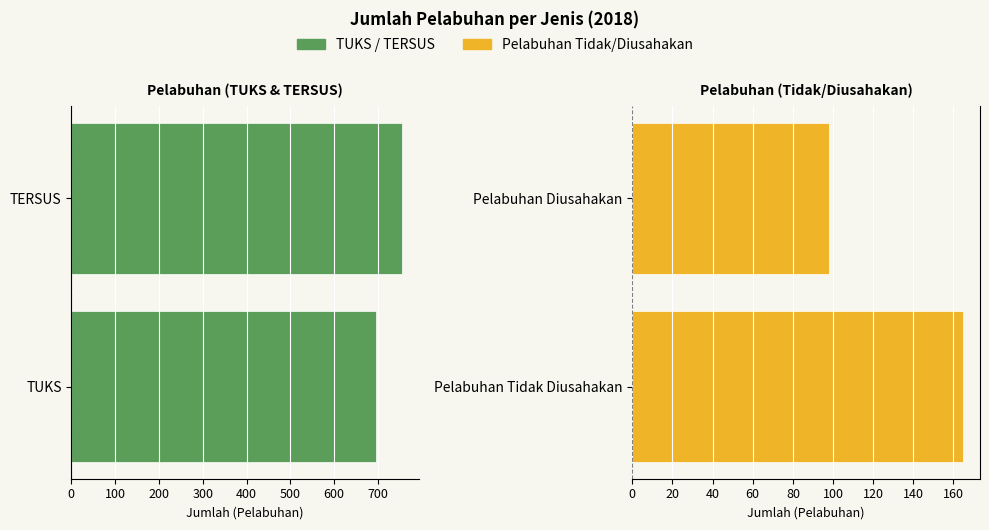

What is the sum of the Pelabuhan Tidak/Diusahakan values at Pelabuhan Tidak Diusahakan and Pelabuhan Diusahakan?

263